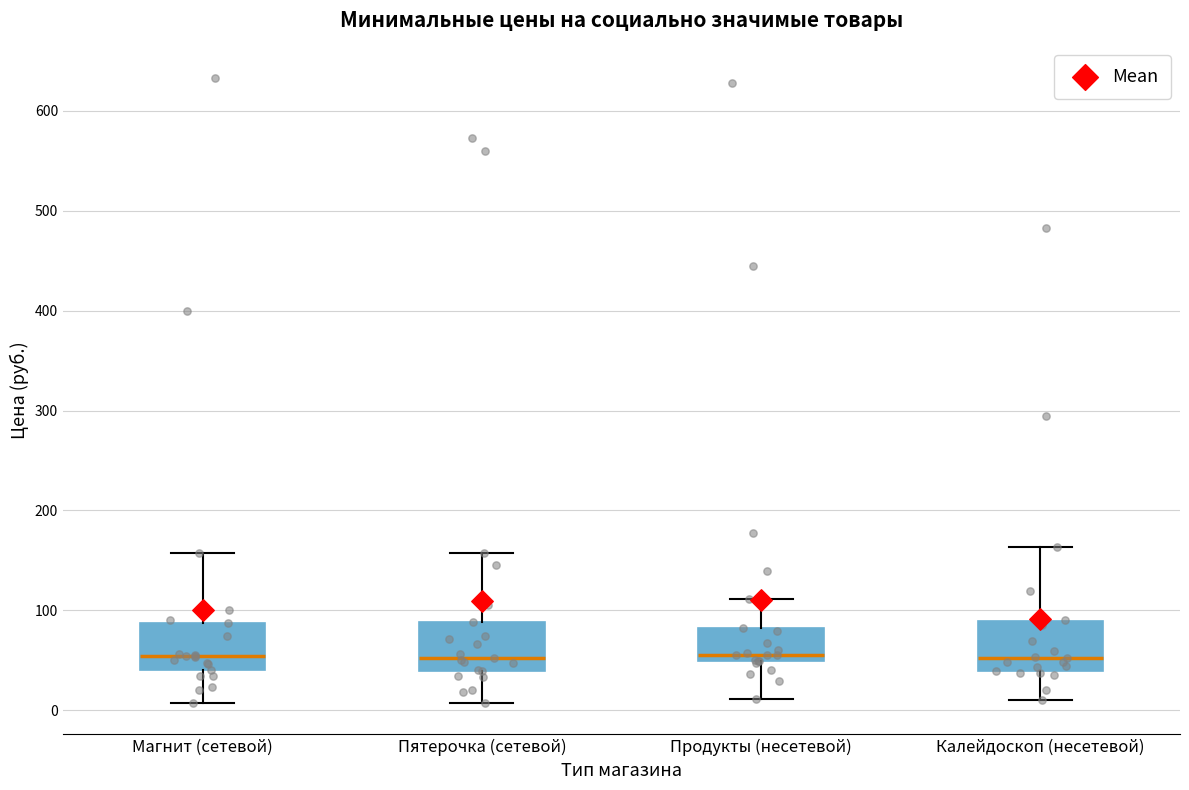

Where is the lower edge of the box for Пятерочка (сетевой) on the y-axis? The values are not printed on the chart, so give them approximately, as read against the axis.

40